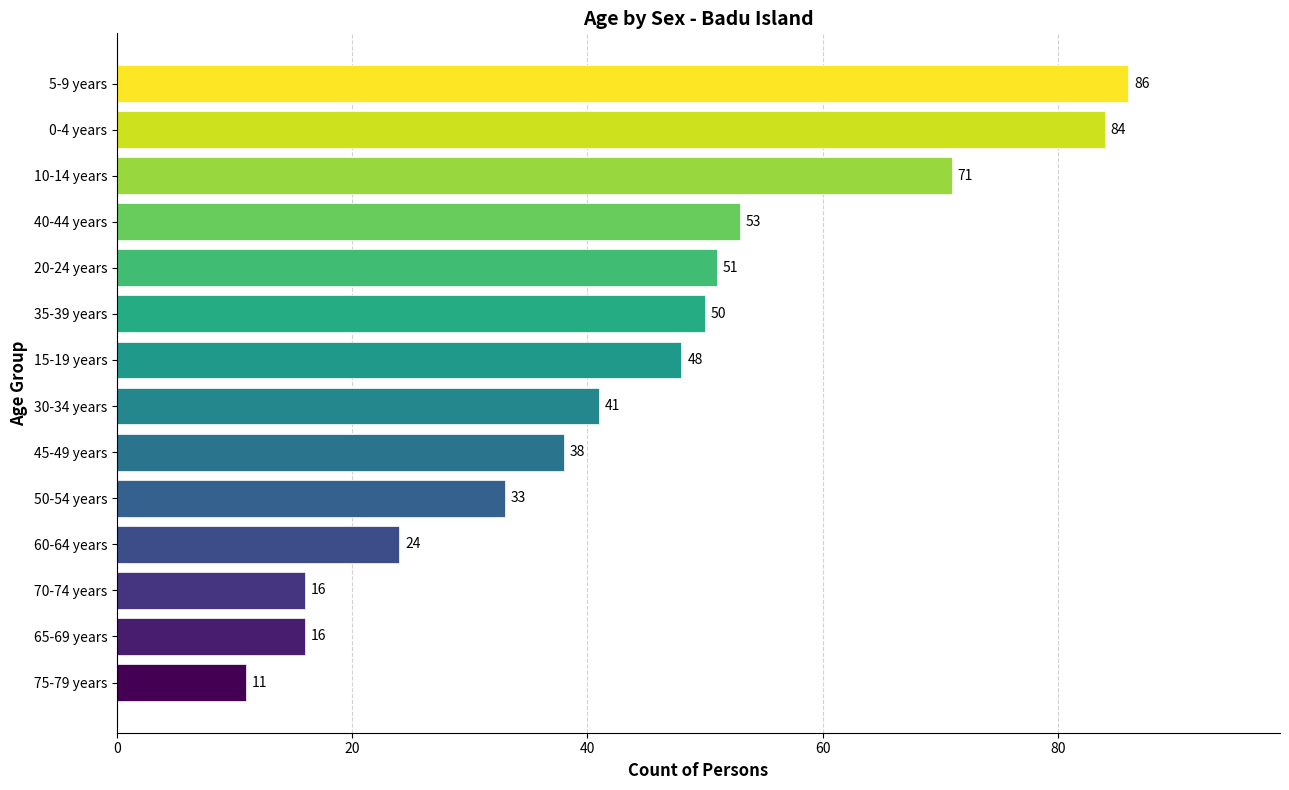

What is the difference between the maximum and minimum values?

75